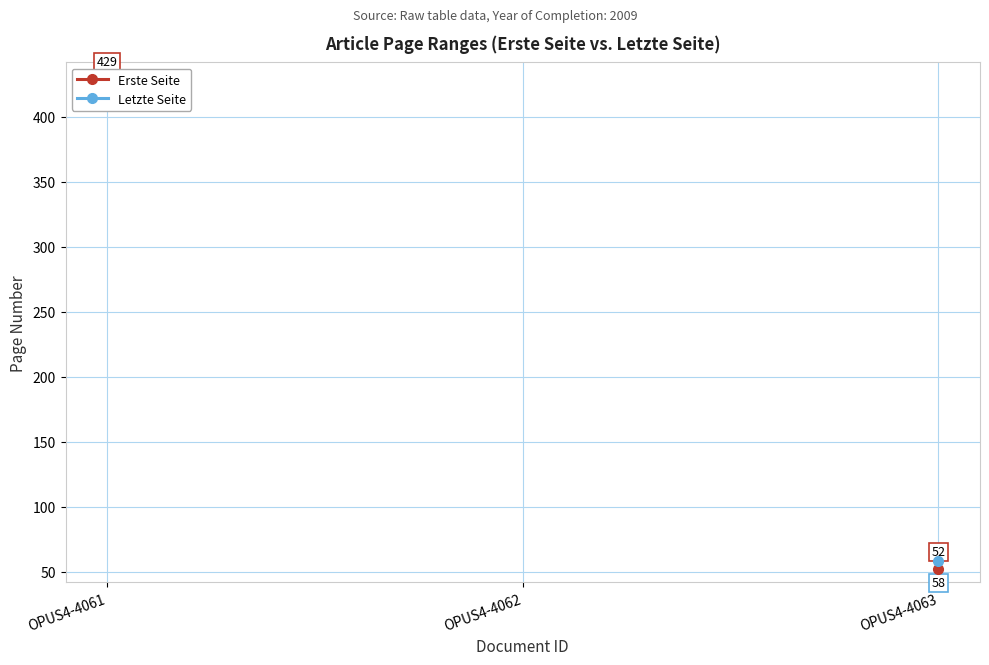

What is the value of the Erste Seite point at the 3rd from the left?

52.0